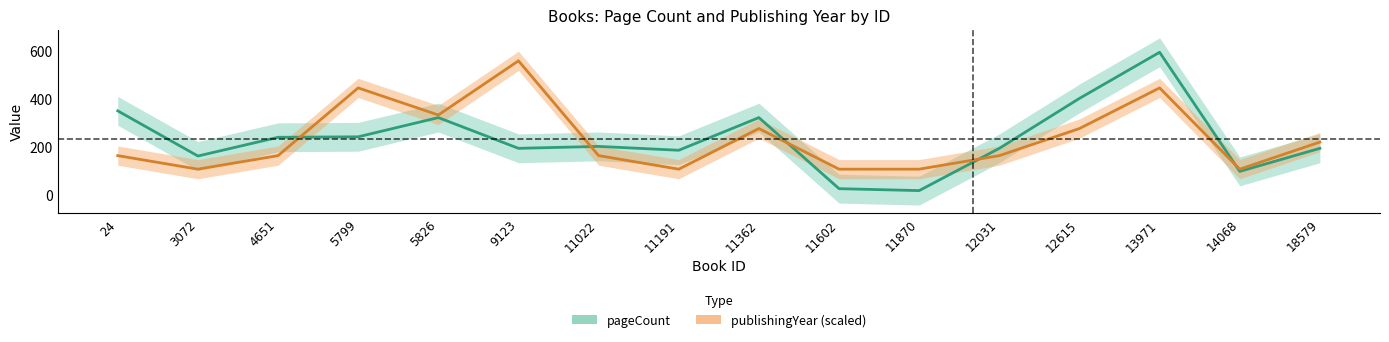

What is the sum of all pageCount values?

3714.0